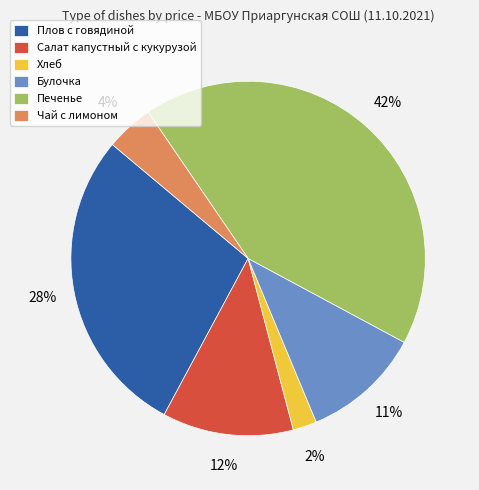

To the nearest percent, what is the combined percentage of Салат капустный с кукурузой and Плов с говядиной?

40%